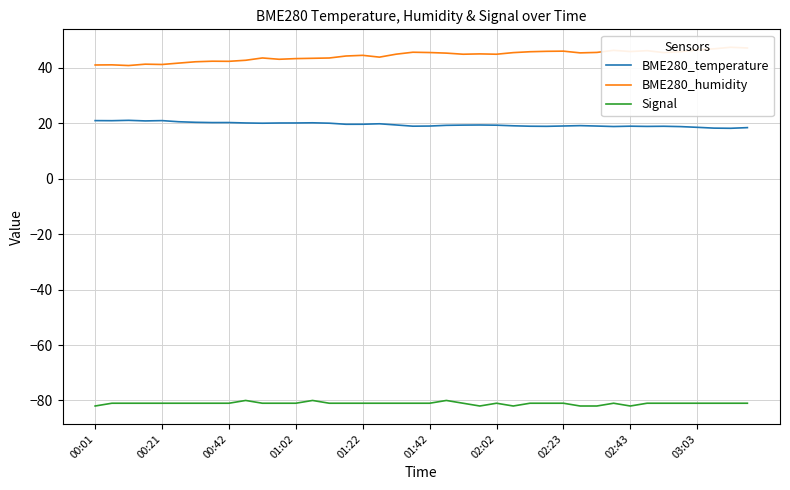

What is the highest value of the BME280_temperature series?

21.1